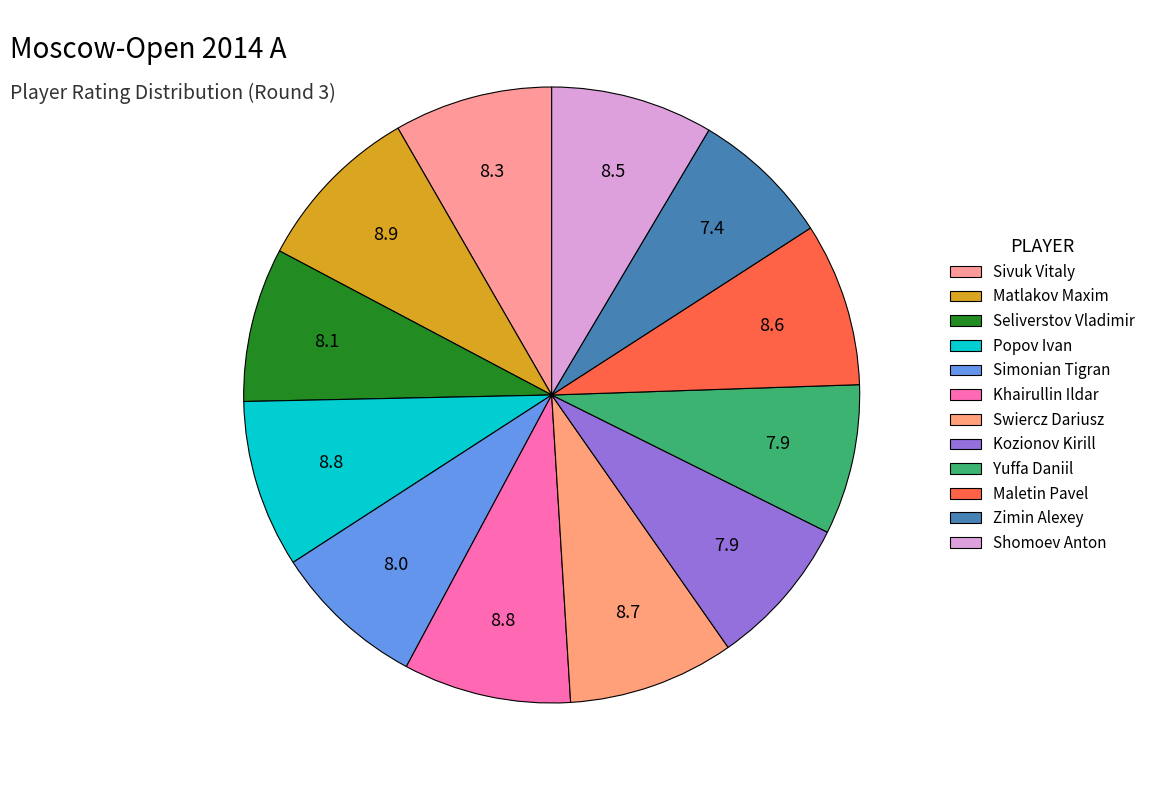

Combined, what portion of the pie is Matlakov Maxim and Simonian Tigran?

17.0%